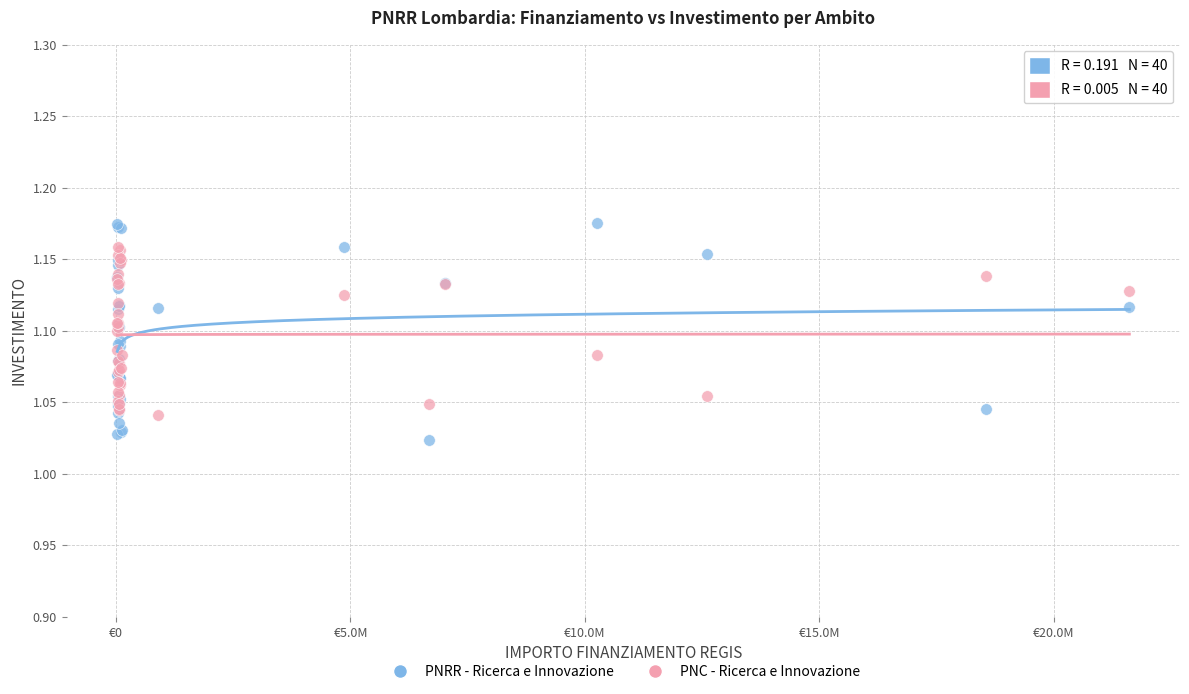

Which series has the largest Y range (max minus min)?

PNRR - Ricerca e Innovazione